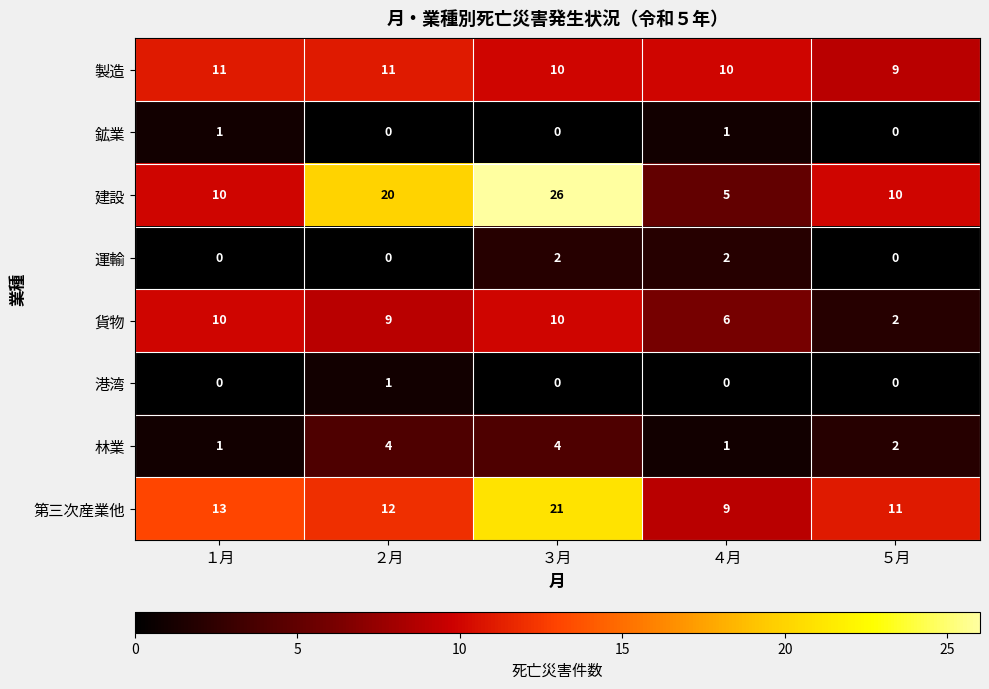

What is the sum of all 製造 values?

51